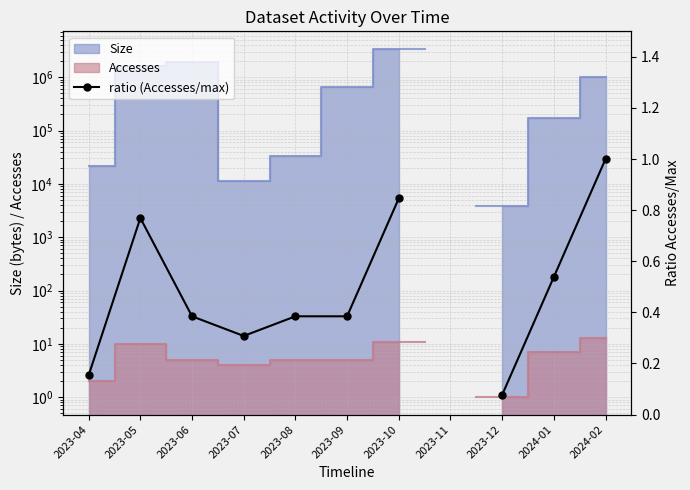

What is the minimum value shown in the chart?

0.1